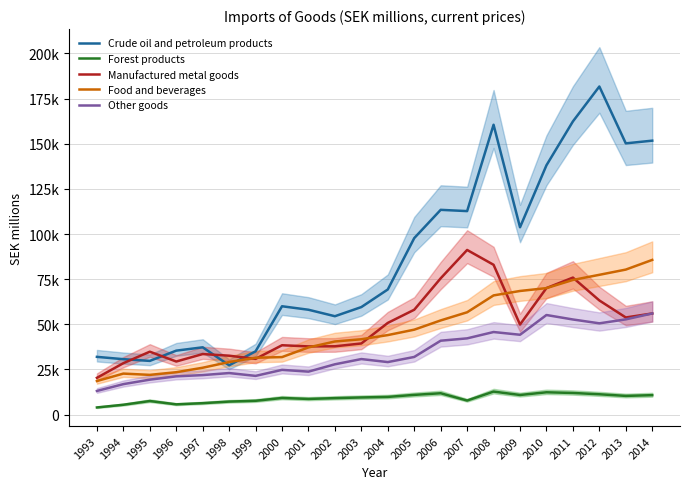

Between 1993 and 2001, which series saw the biggest shift?

Crude oil and petroleum products